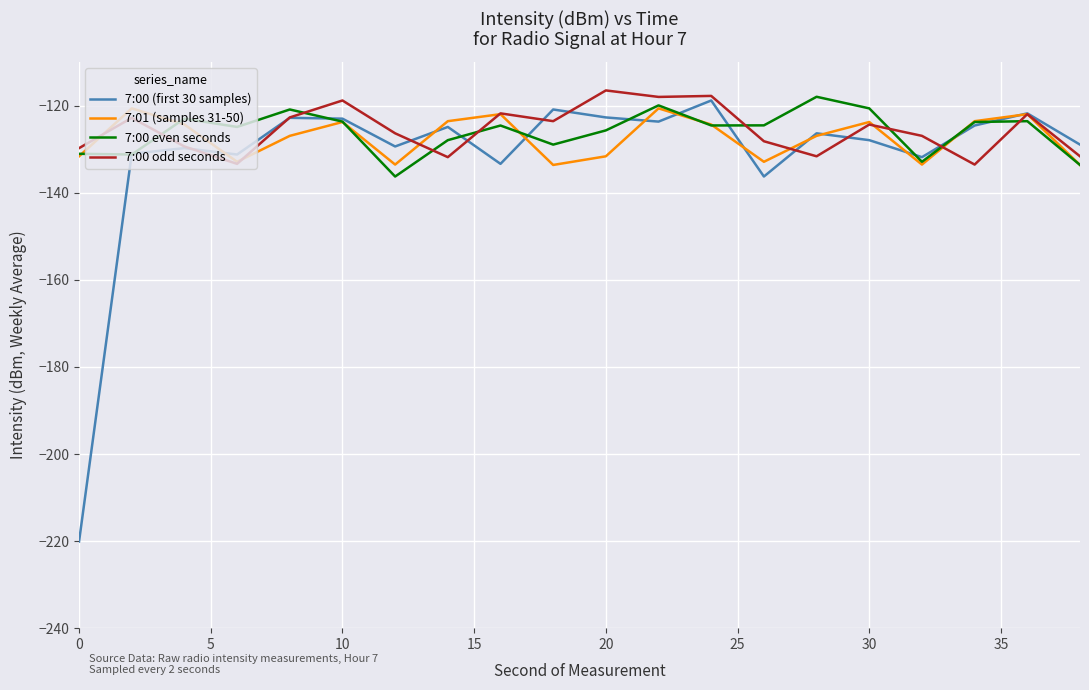

Count the number of data series in this chart.

4